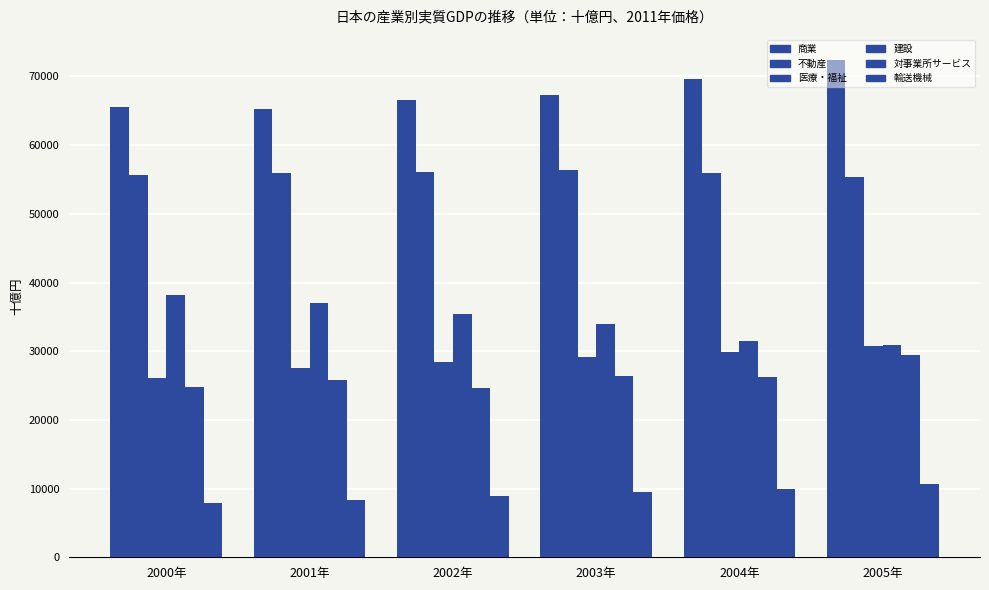

Reading right to left, extract all data points from this chart.

商業: 72433.3	69582.5	67307.4	66540.0	65313.3	65613.4
不動産: 55392.6	55905.2	56378.8	56079.8	55909.9	55668.4
医療・福祉: 30729.7	29831.2	29224.3	28444.7	27571.9	26173.6
建設: 30932.7	31507.5	33901.1	35349.9	37063.1	38194.1
対事業所サービス: 29470.3	26255.3	26385.4	24608.4	25764.2	24793.7
輸送機械: 10733.6	9912.1	9575.5	8972.7	8340.4	7965.2